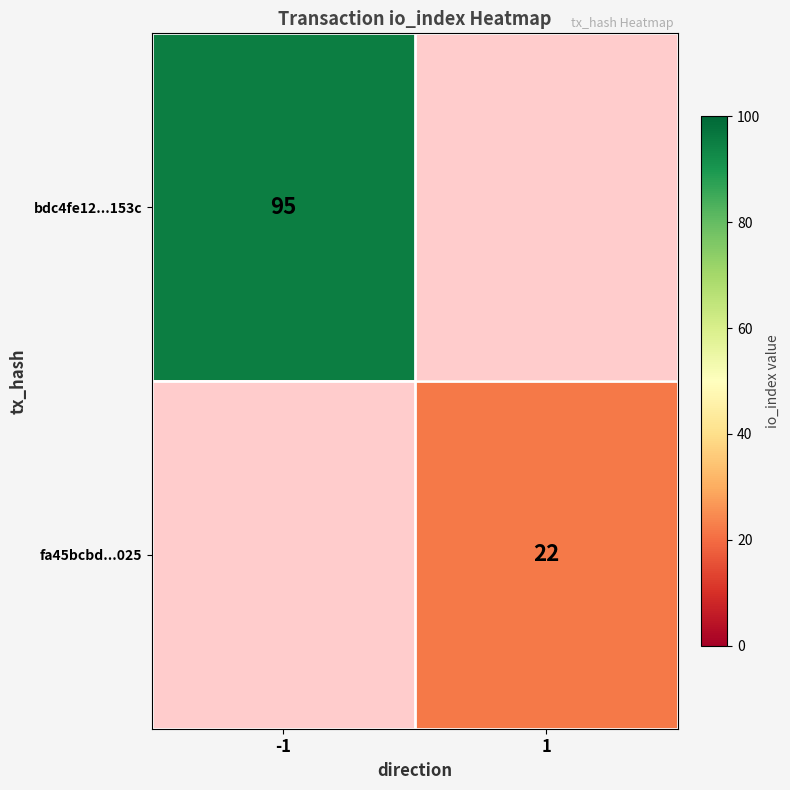

The bdc4fe12...153c series shows 48 at -1. True or false?

False